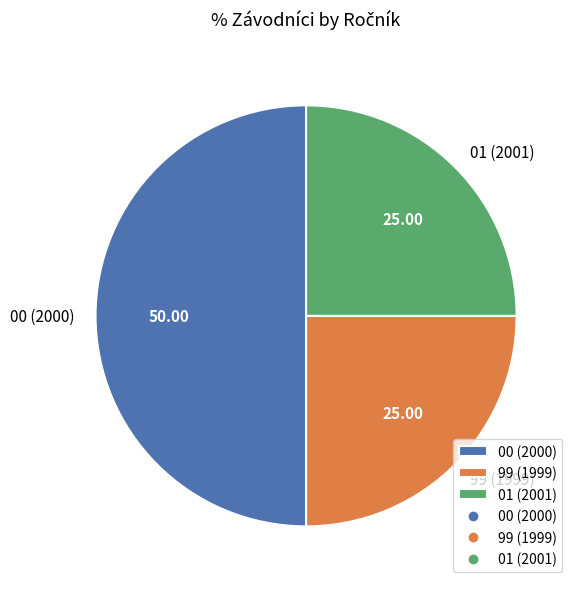

Is 99 (1999) the majority of the pie?

No